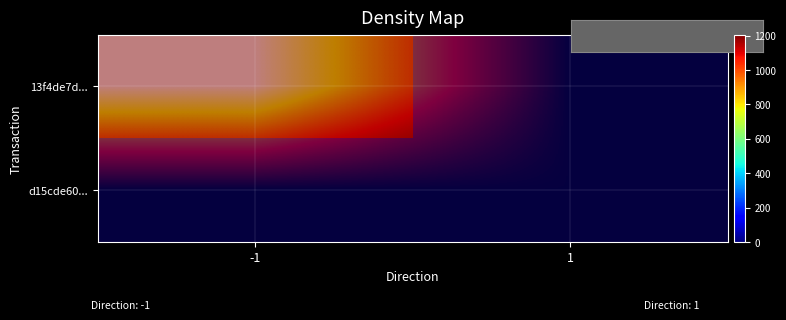

What is the sum of all d15cde60... values?

6